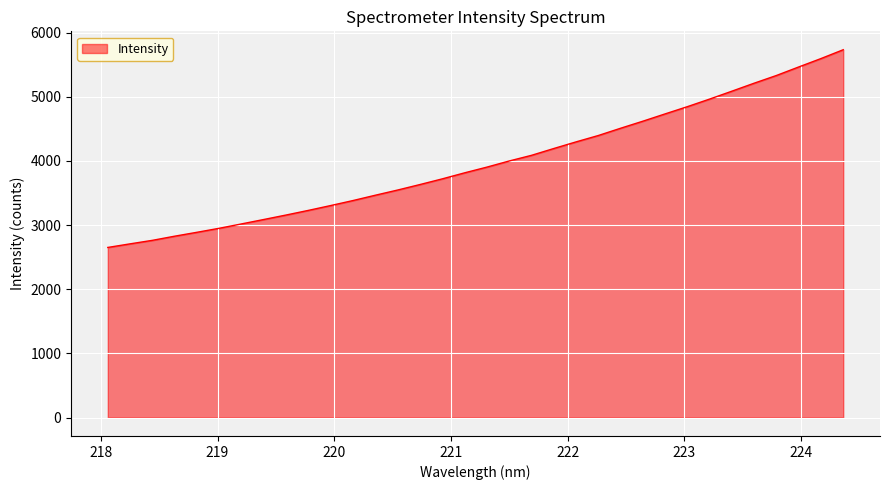

What is the minimum value shown in the chart?

2652.2